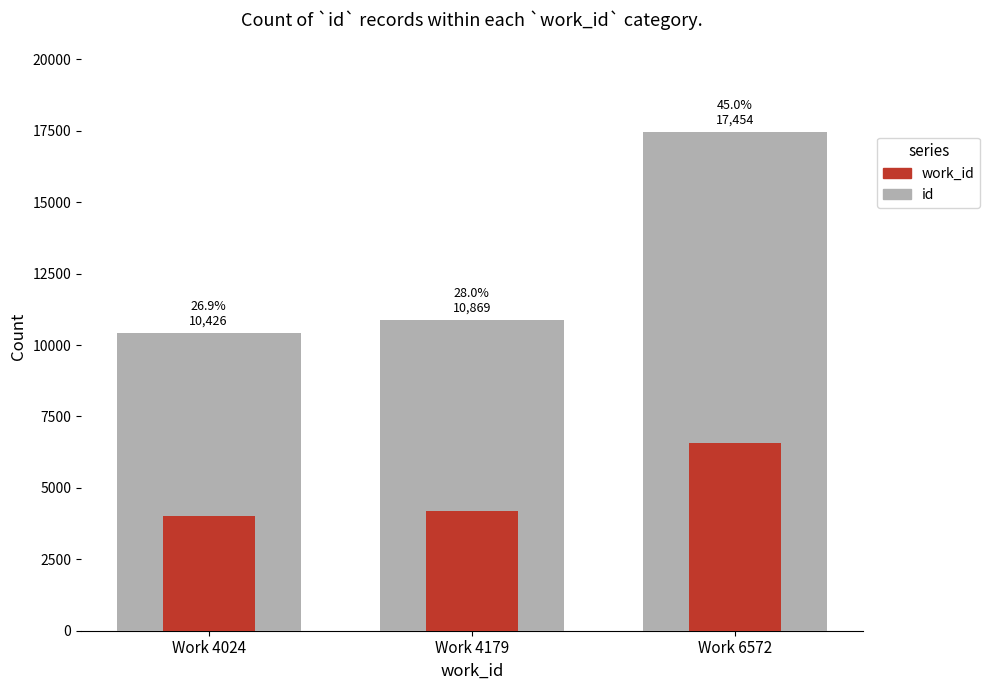

At which label is id closest to 13940?

Work 4179